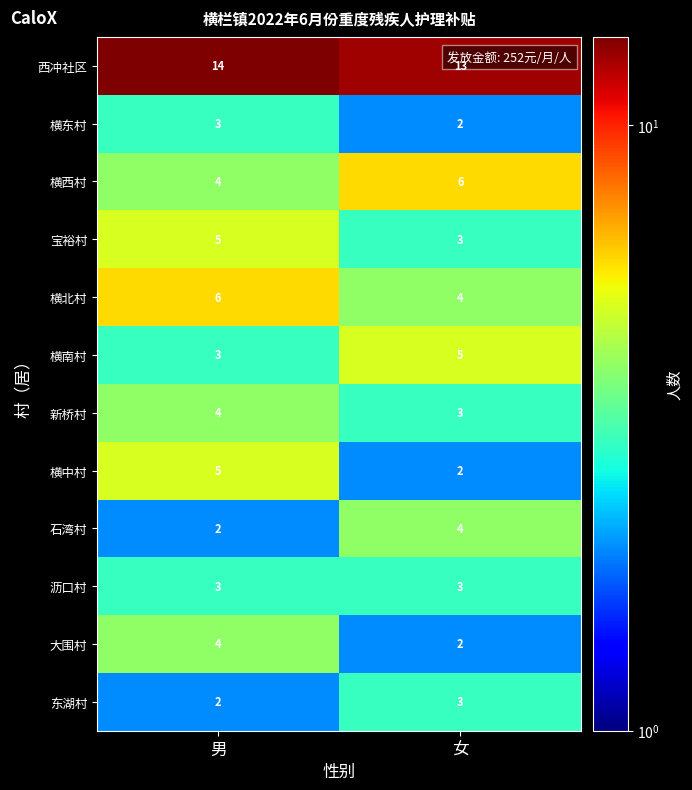

At which category is the sum across all series the highest?

男